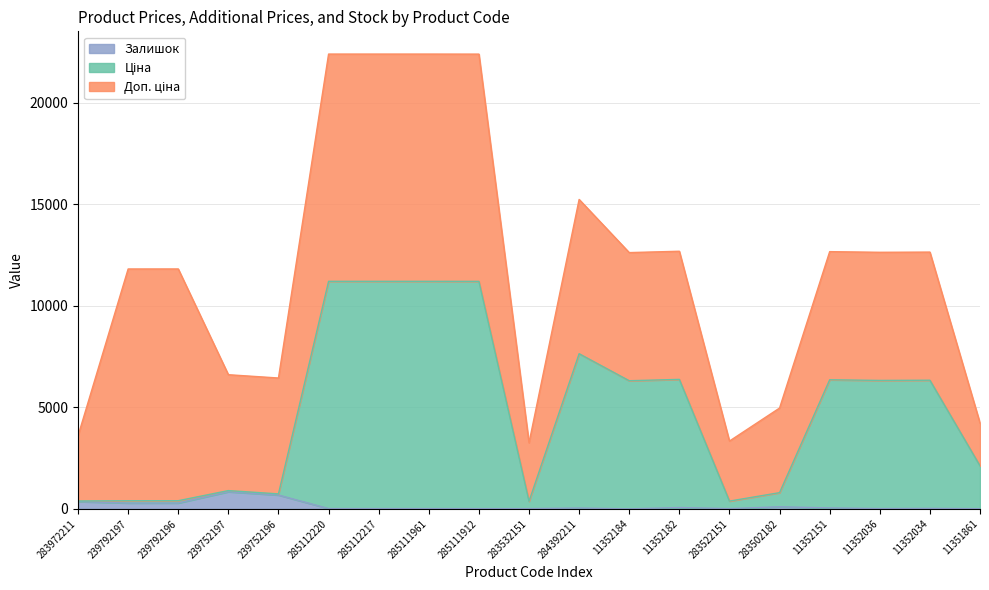

At which label does Ціна reach its peak?

285112220